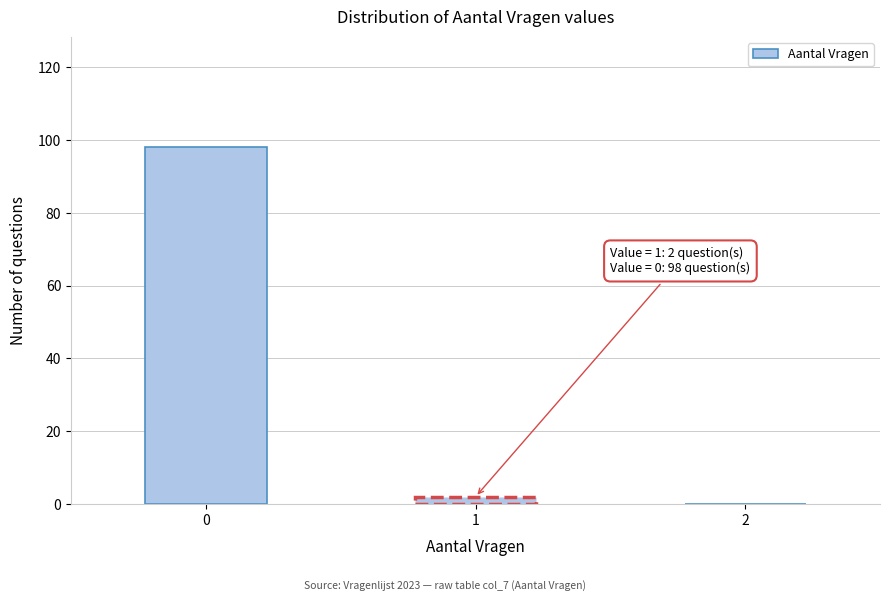

Reading left to right, list all the values displayed in this chart.

0=98	1=2	2=0